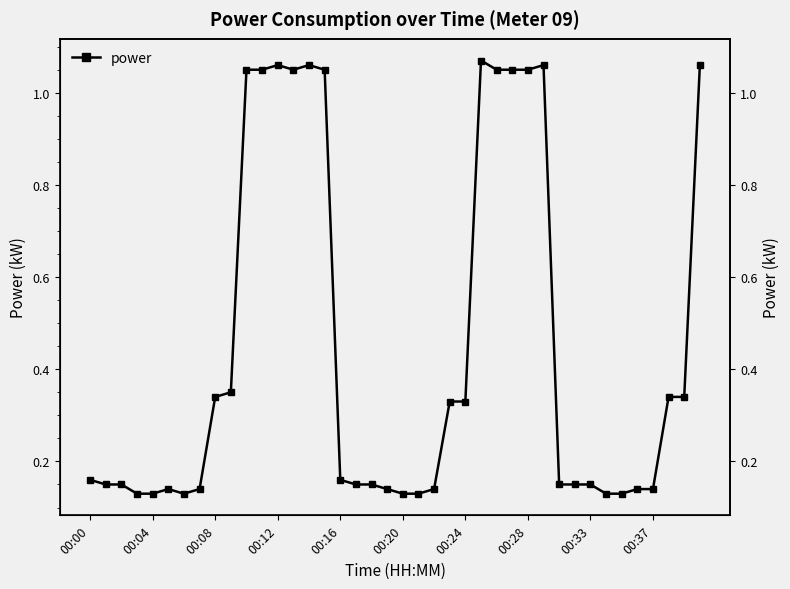

Is it true that the value at 30 is 0.1?

True